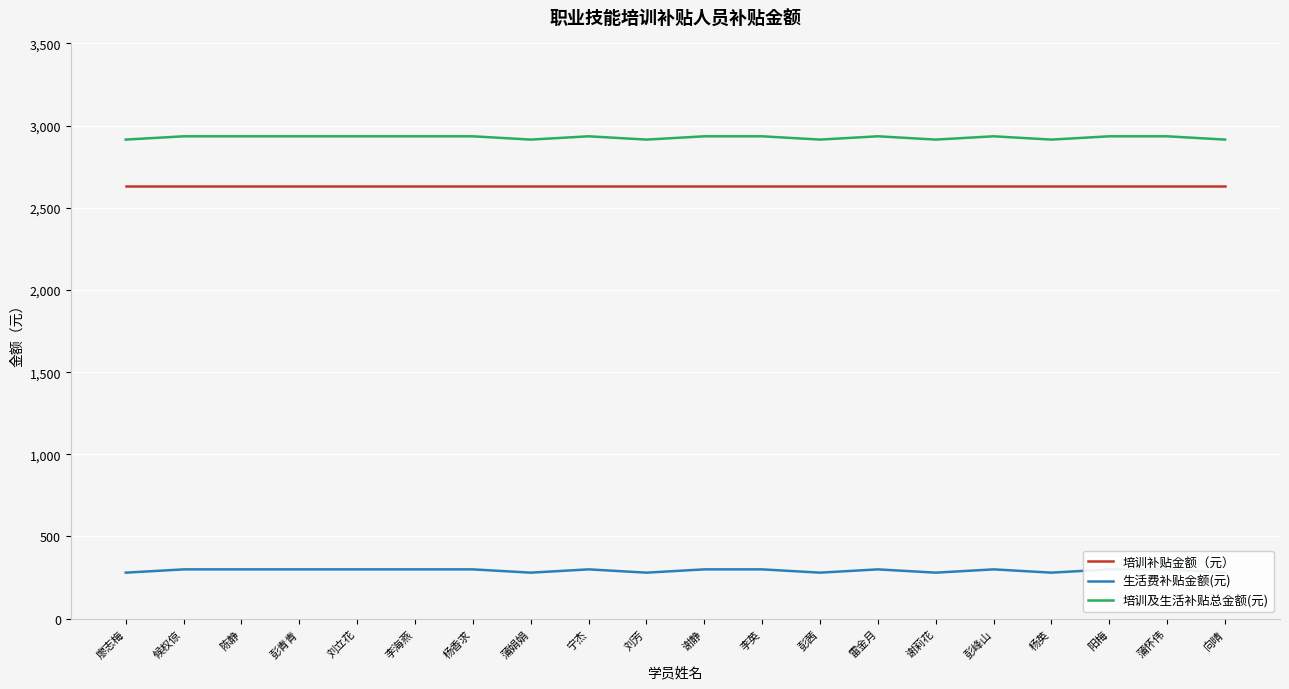

Rank the categories by 培训及生活补贴总金额(元) value from lowest to highest.

廖志梅, 蒲娟娟, 刘芳, 彭茜, 谢莉花, 杨英, 向晴, 候权倞, 陈静, 彭青青, 刘立花, 李海燕, 杨香求, 宁杰, 谢静, 李英, 雷金月, 彭峰山, 阳梅, 蒲怀伟